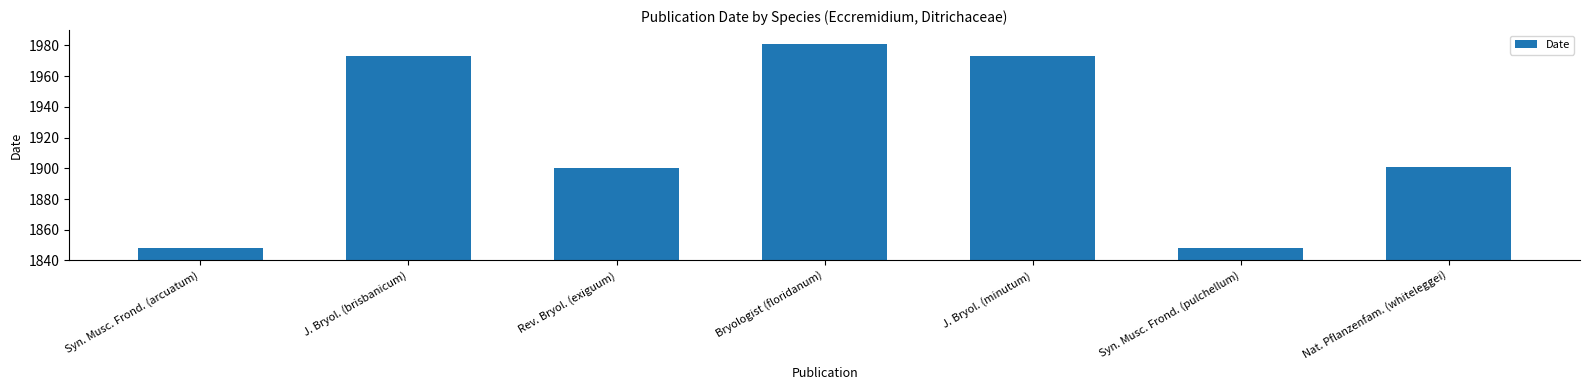

Are the bars grouped side by side (vs. stacked)?

No